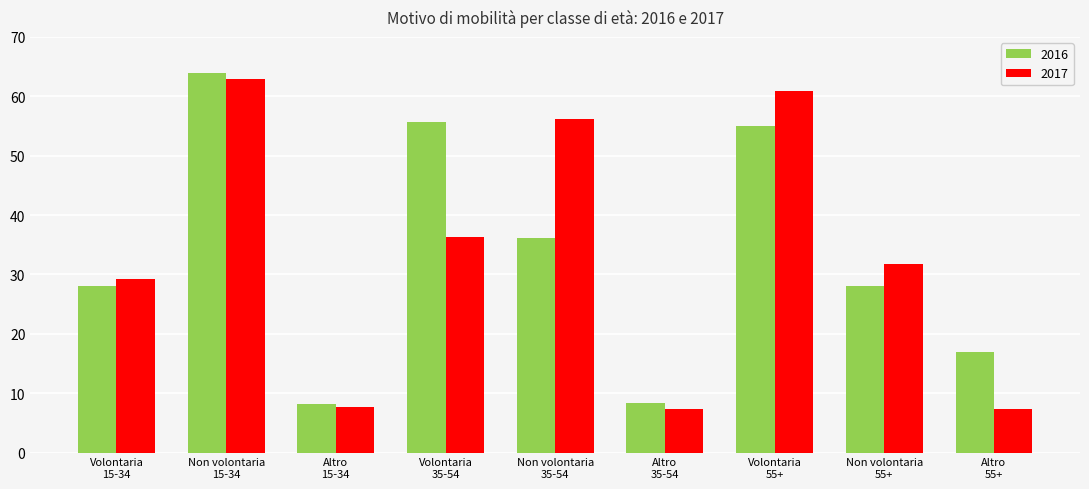

True or false: 2016 has a value of 54.4 at Non volontaria
35-54.

False